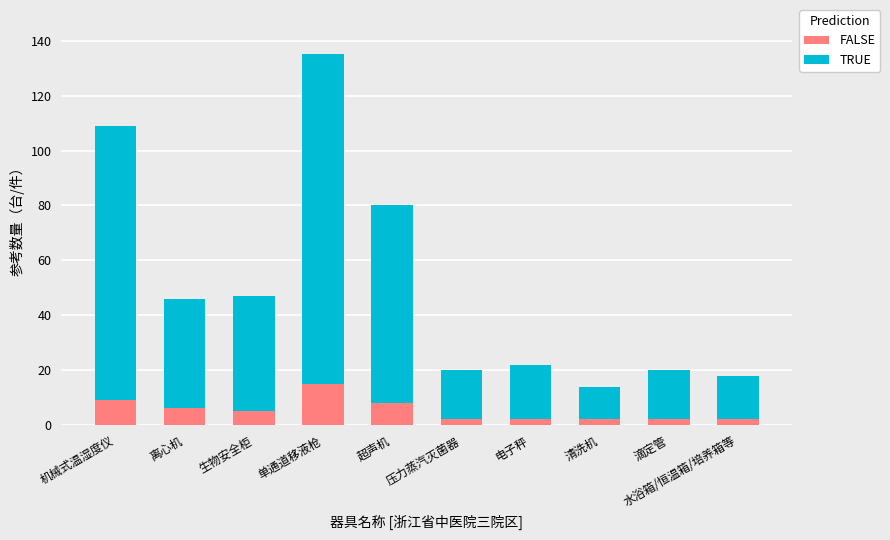

The FALSE series shows 9 at 机械式温湿度仪. True or false?

True